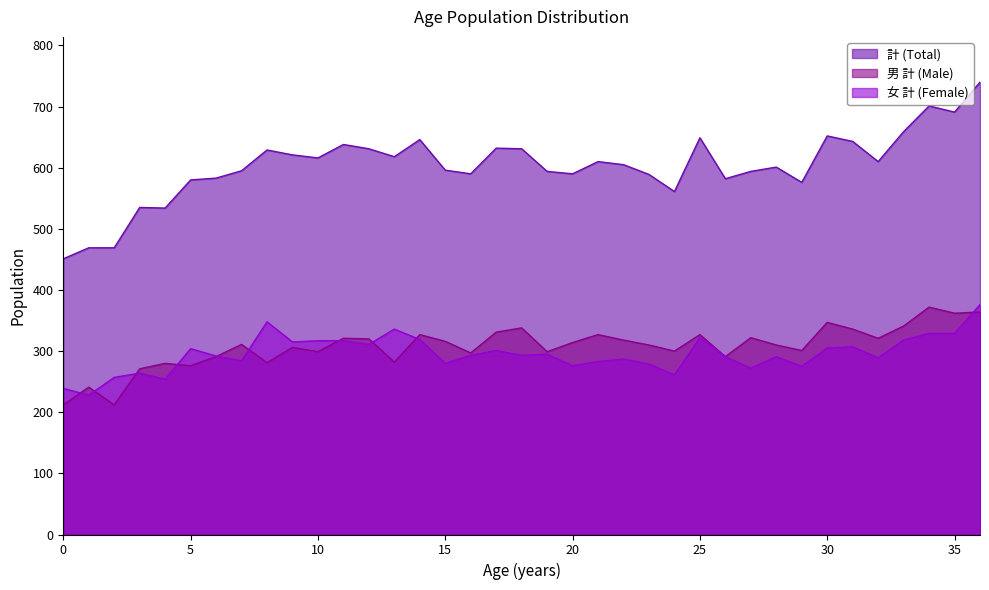

What is the lowest value of the 計 (Total) series?

451